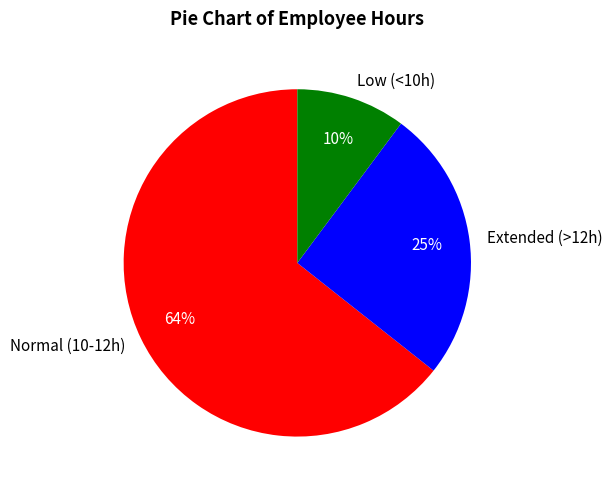

Does any single category account for the majority?

Yes